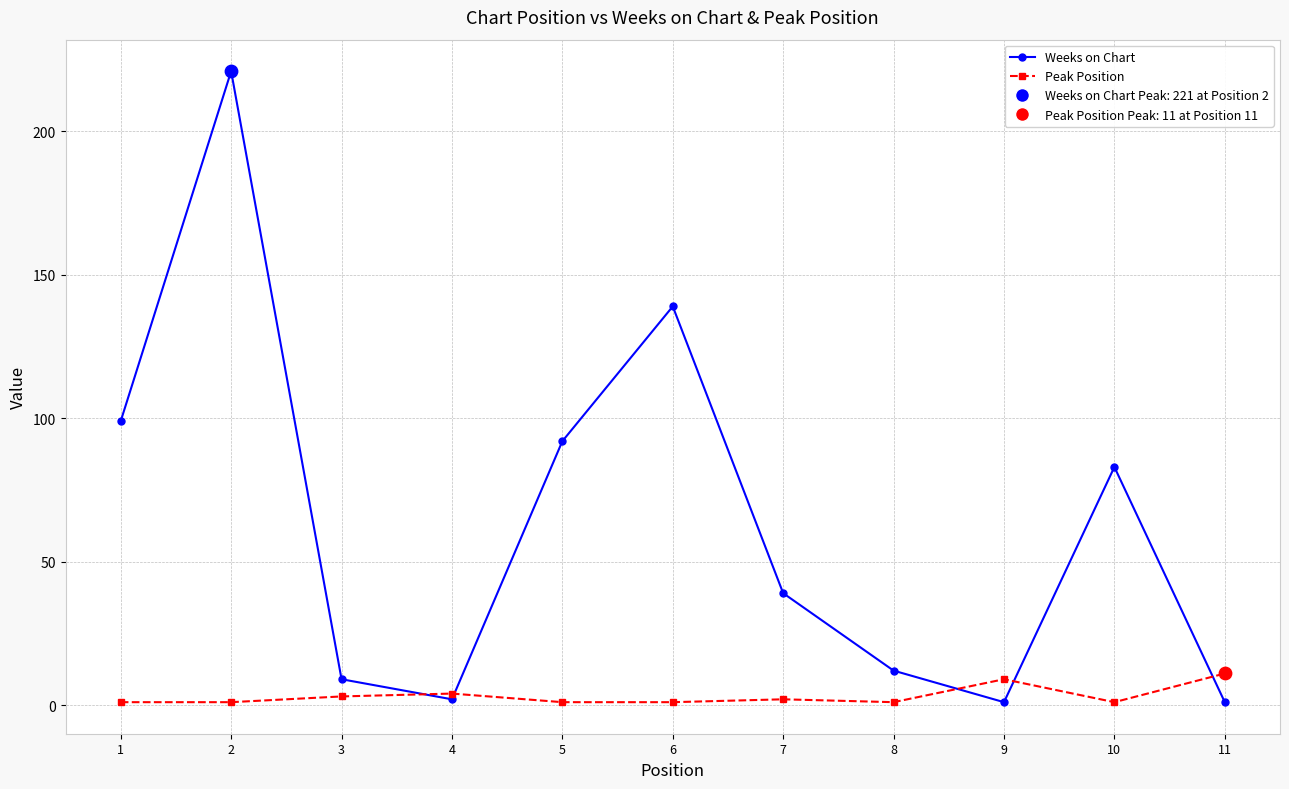

At how many categories does at least one series exceed 100?

2